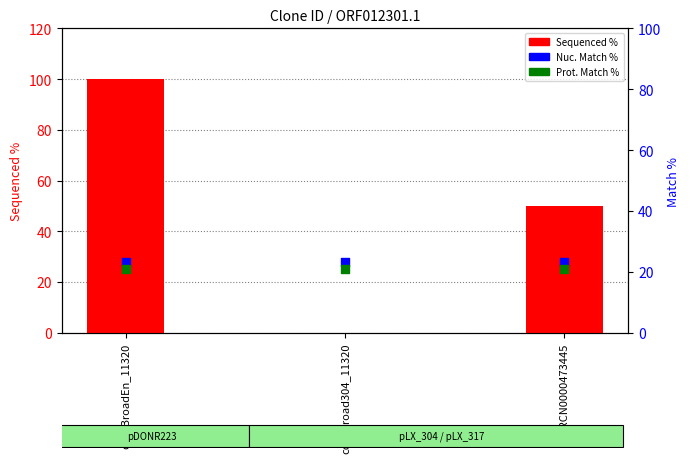

Which series has the largest total across all categories?

Sequenced %